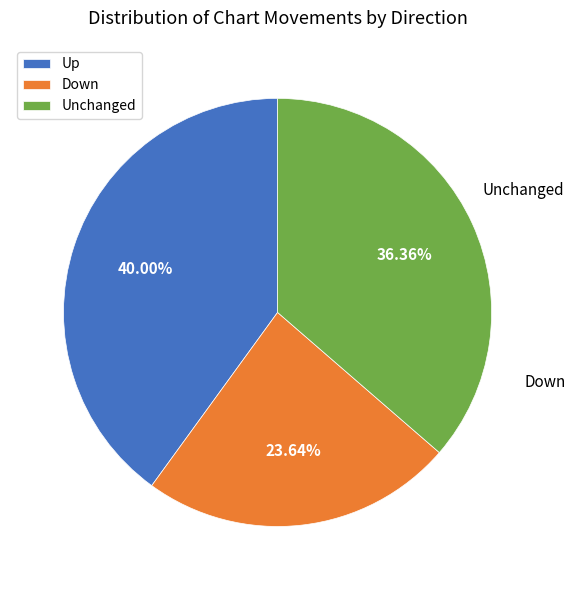

Is there a majority slice in this chart?

No